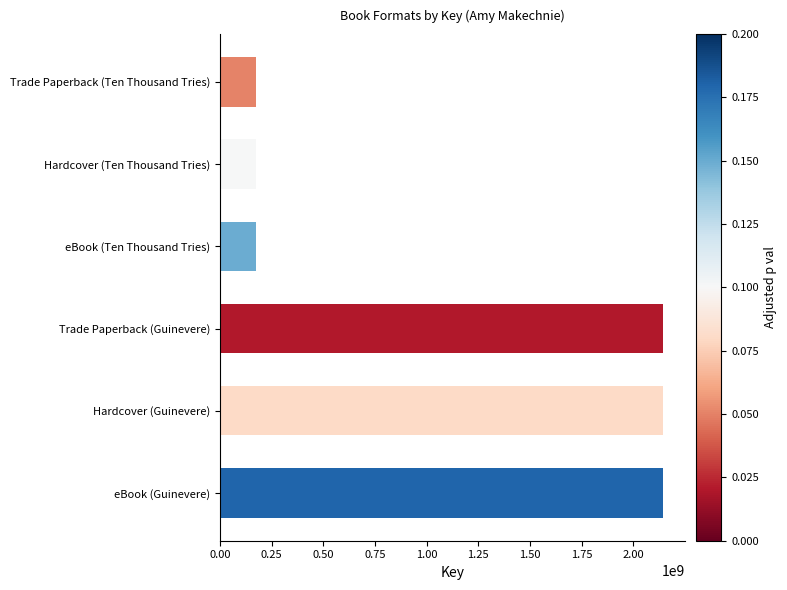

Reading left to right, list all the values displayed in this chart.

Trade Paperback (Ten Thousand Tries)=174026030	Hardcover (Ten Thousand Tries)=174026030	eBook (Ten Thousand Tries)=174026030	Trade Paperback (Guinevere)=2142015498	Hardcover (Guinevere)=2142015498	eBook (Guinevere)=2142015498